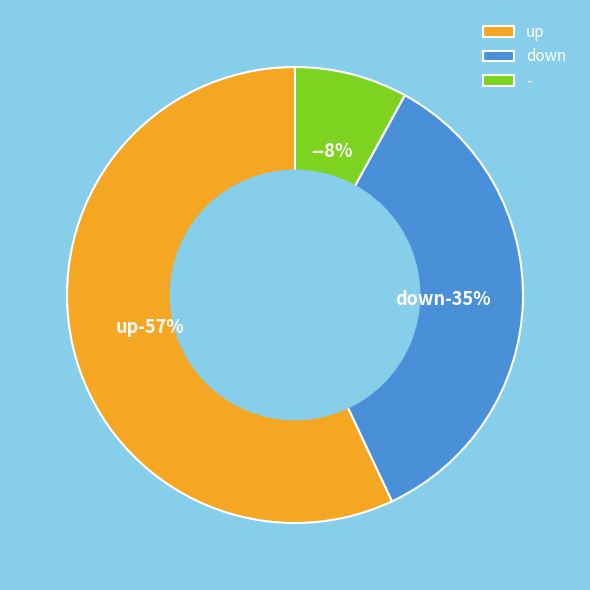

Combined, what portion of the pie is up and down?

92.0%